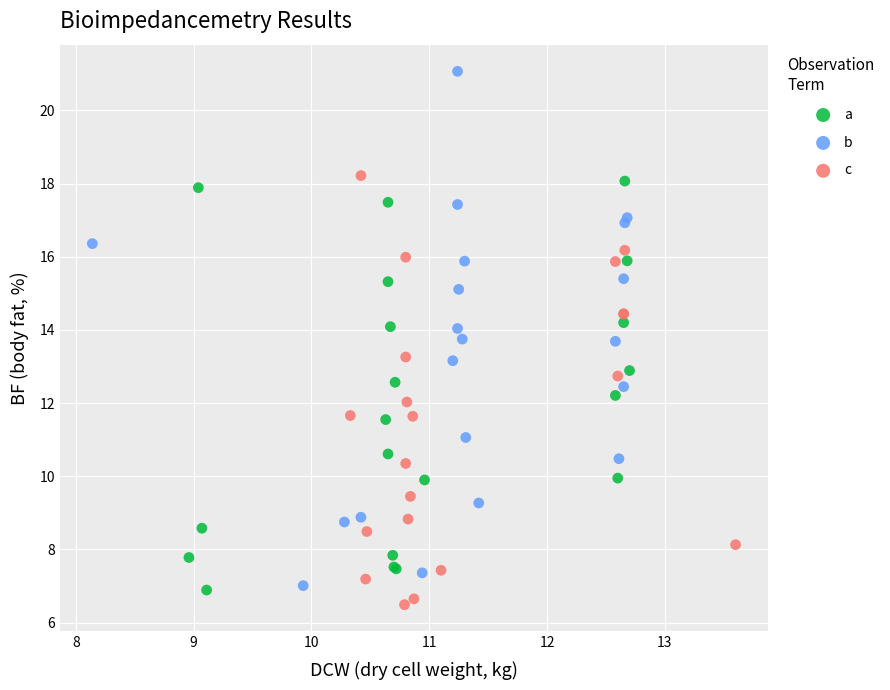

Which series contains the highest Y value?

b